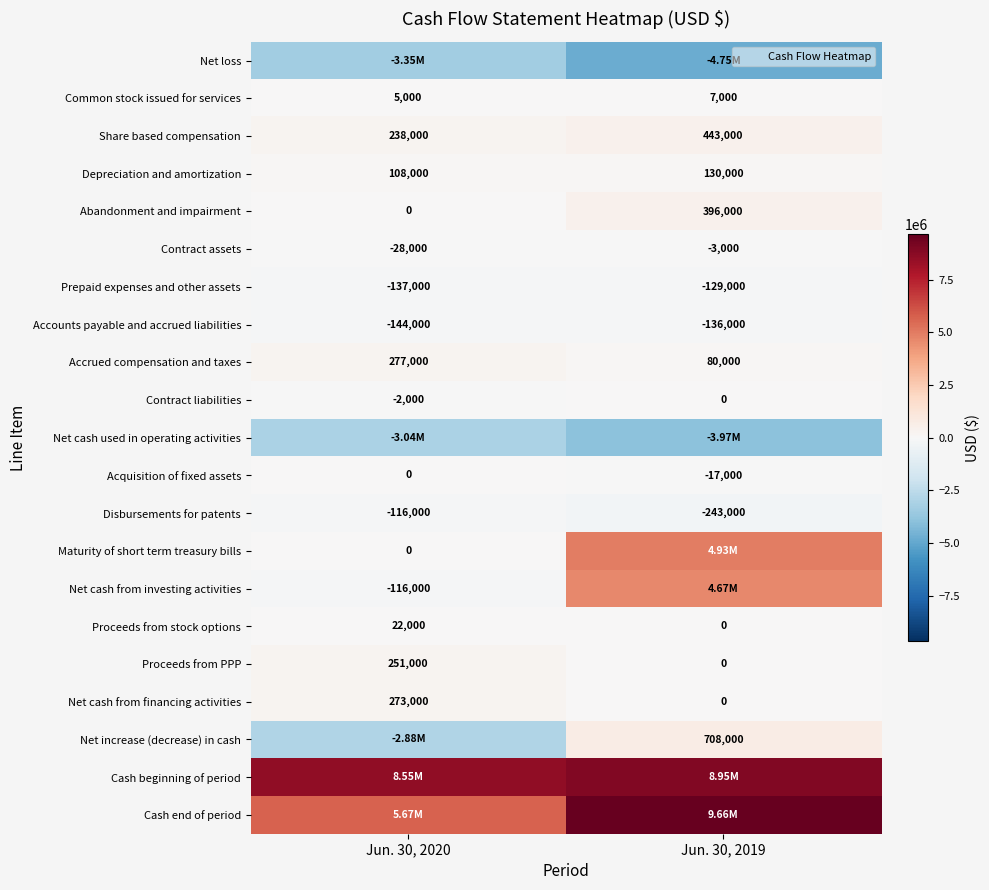

Between Jun. 30, 2020 and Jun. 30, 2019, which series saw the biggest shift?

Maturity of short term treasury bills